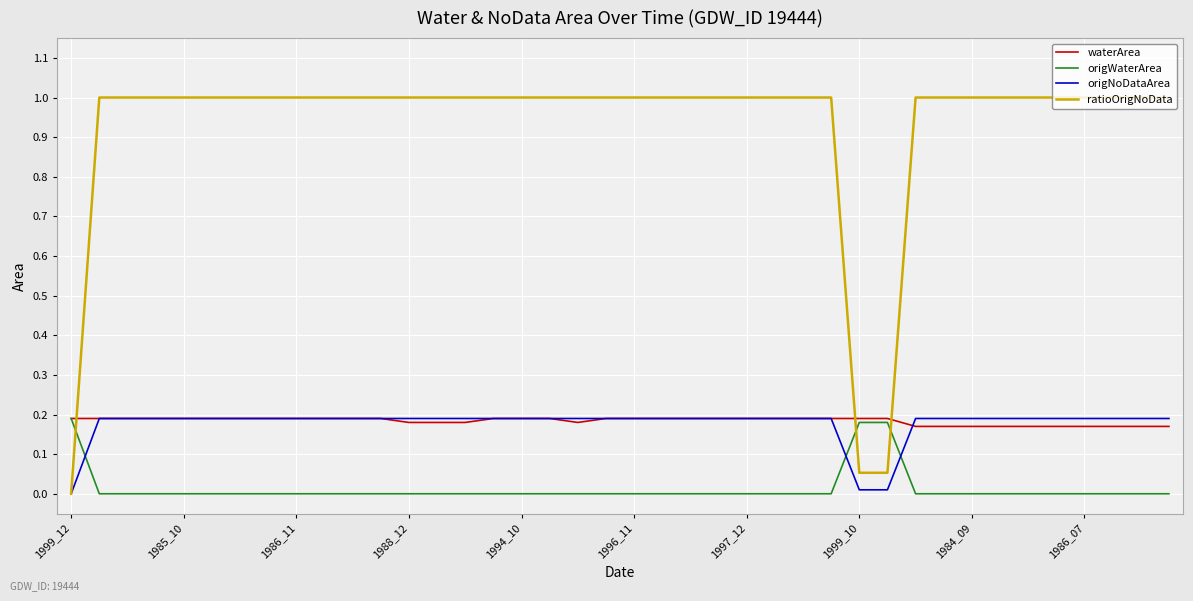

Which series has the largest range (max minus min)?

ratioOrigNoData